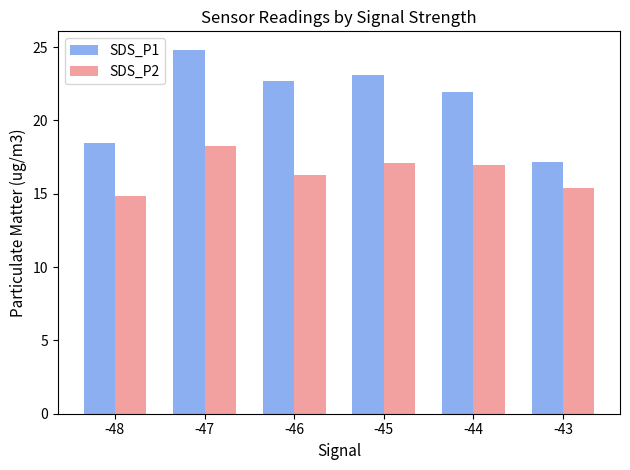

What is the value of the SDS_P1 bar at the 2nd from the left?

24.8